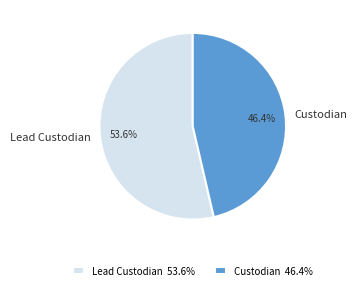

Is there any slice that represents more than half of the pie?

Yes